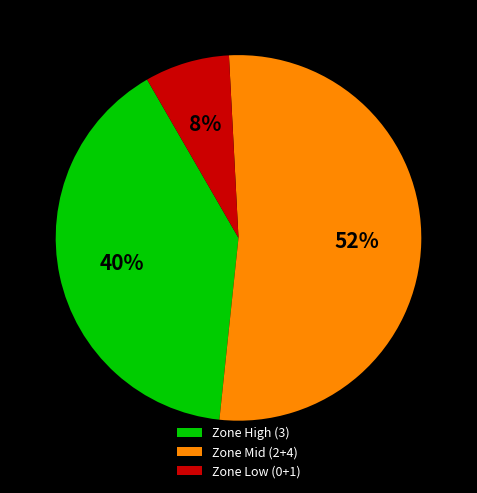

Is the sum of Zone Low (0+1) and Zone Mid (2+4) greater than half?

Yes